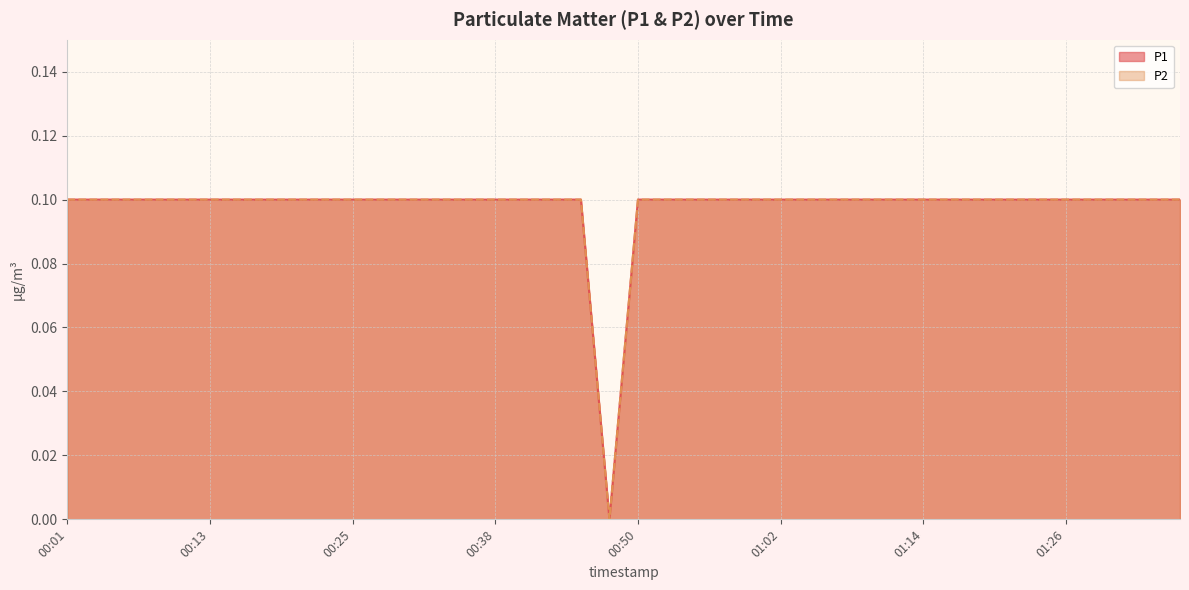

What is the label of the 21st point from the left?

00:50